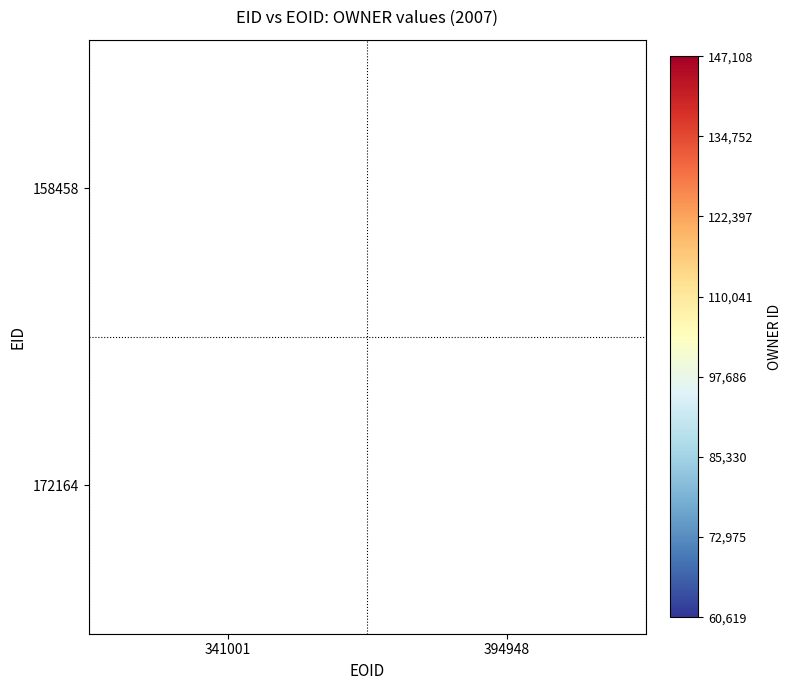

The 172164 series shows 60619 at 394948. True or false?

True